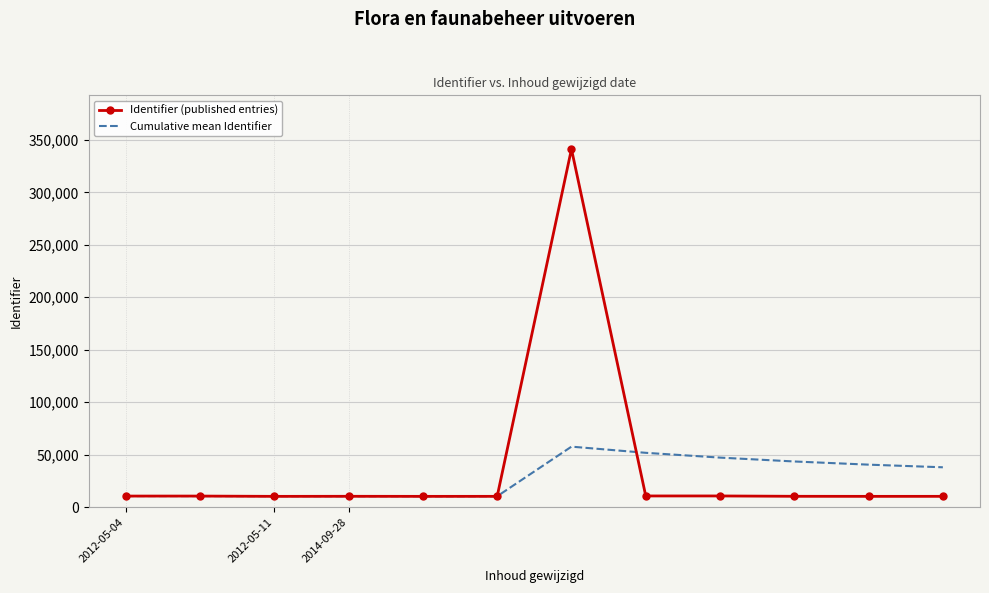

Rank the series by their maximum value, from lowest to highest.

Cumulative mean Identifier, Identifier (published entries)